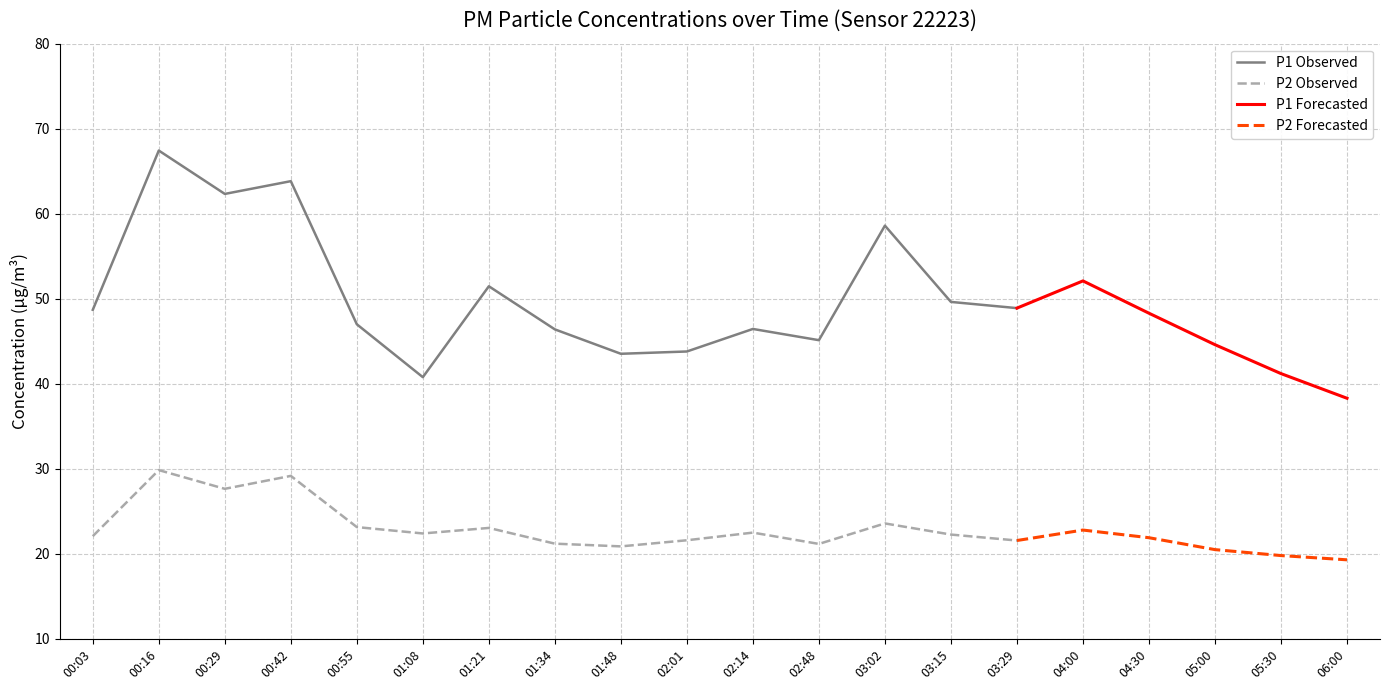

Reading left to right, what are all the values shown in this chart?

P1: 00:03=48.7	00:16=67.4	00:29=62.3	00:42=63.8	00:55=47.0	01:08=40.8	01:21=51.5	01:34=46.4	01:48=43.5	02:01=43.8	02:14=46.5	02:48=45.1	03:02=58.6	03:15=49.6	03:29=48.9	04:00=52.1	04:30=48.3	05:00=44.6	05:30=41.2	06:00=38.3
P2: 00:03=22.1	00:16=29.9	00:29=27.6	00:42=29.2	00:55=23.1	01:08=22.4	01:21=23.1	01:34=21.2	01:48=20.9	02:01=21.6	02:14=22.5	02:48=21.2	03:02=23.6	03:15=22.3	03:29=21.6	04:00=22.8	04:30=21.9	05:00=20.5	05:30=19.8	06:00=19.3